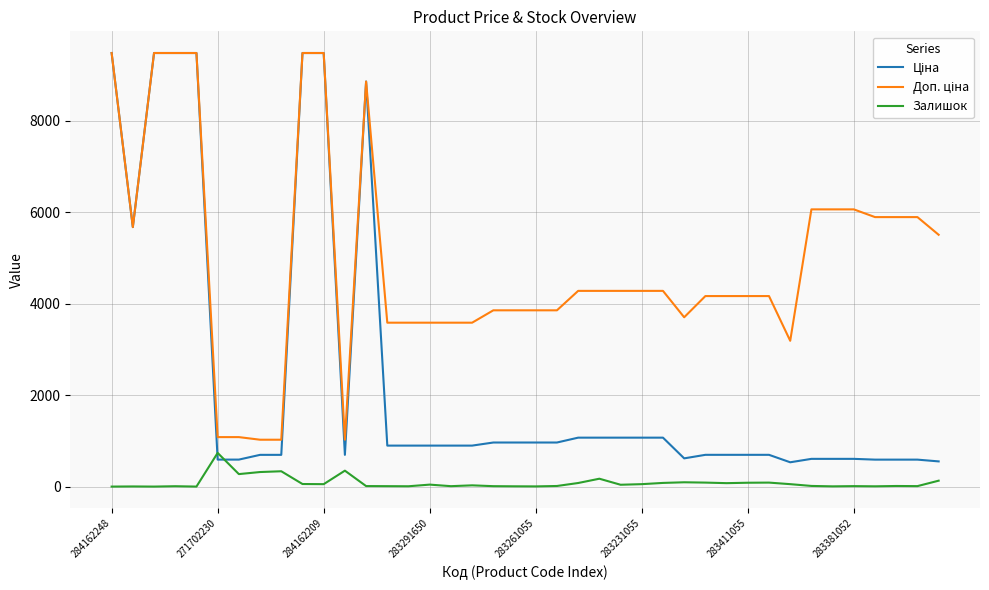

What is the maximum value for Залишок?

736.0